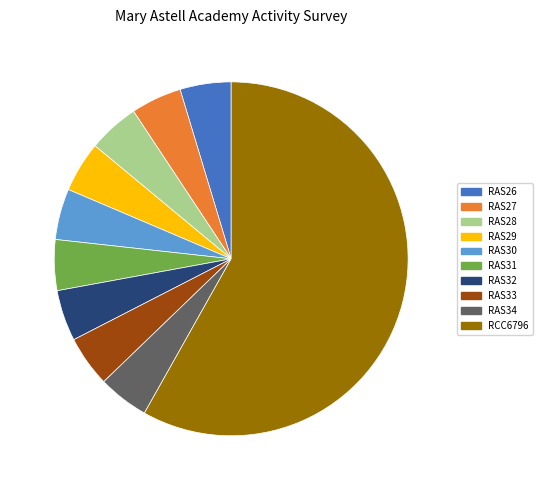

True or false: RAS26 accounts for 5% of the total.

True